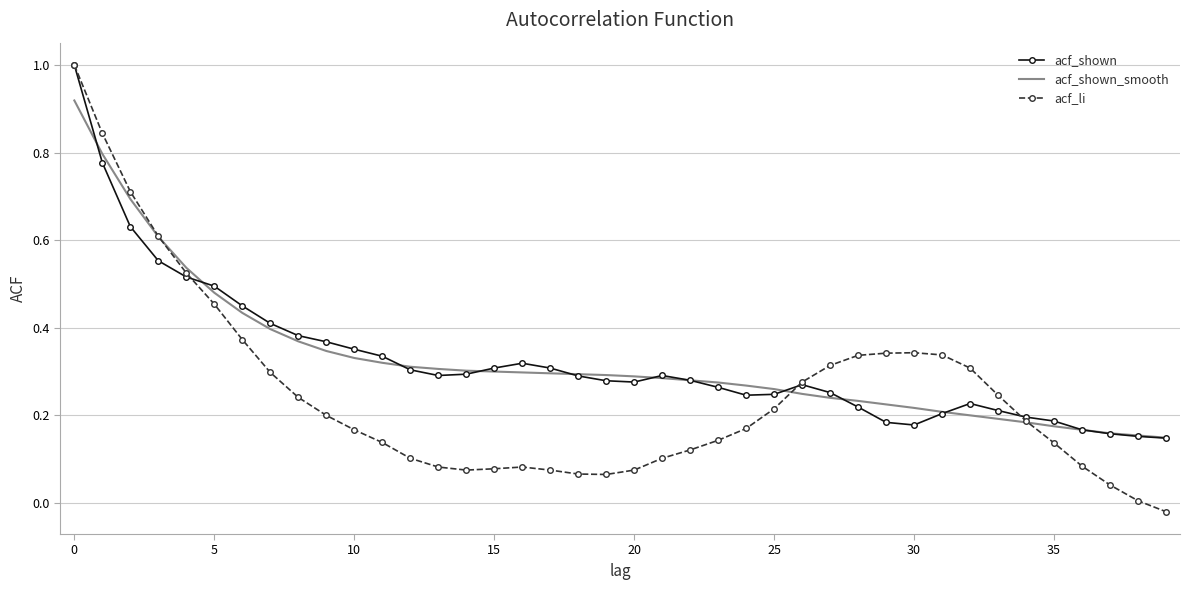

Which series has the widest spread of values?

acf_li